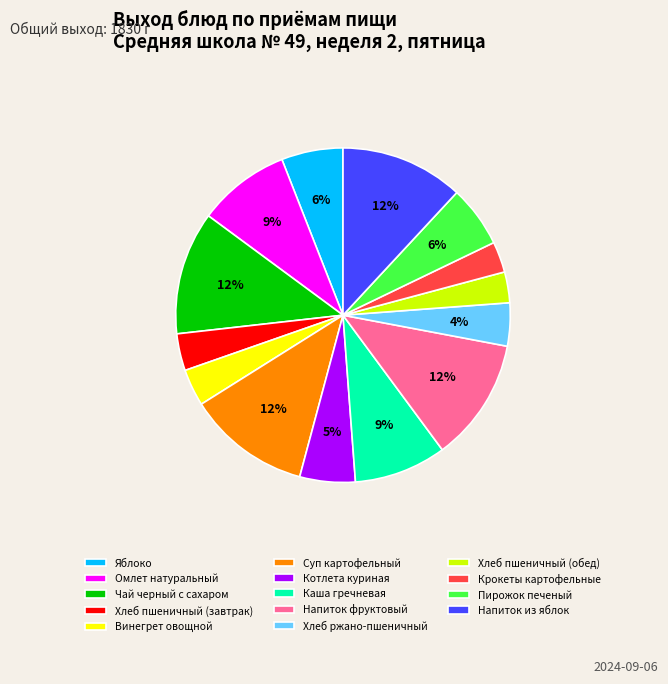

The Пирожок печеный slice represents 15% of the pie. True or false?

False